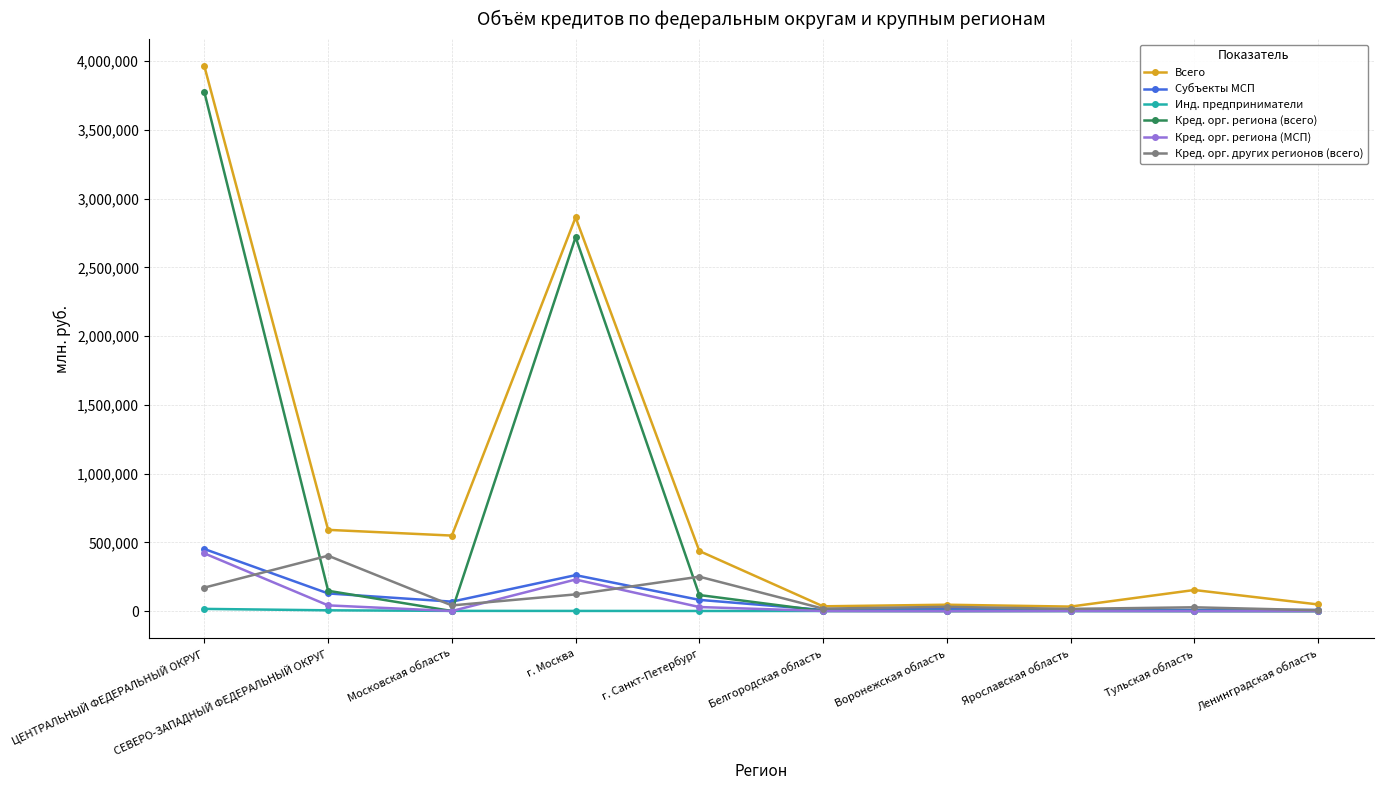

Which series has the largest total across all categories?

Всего